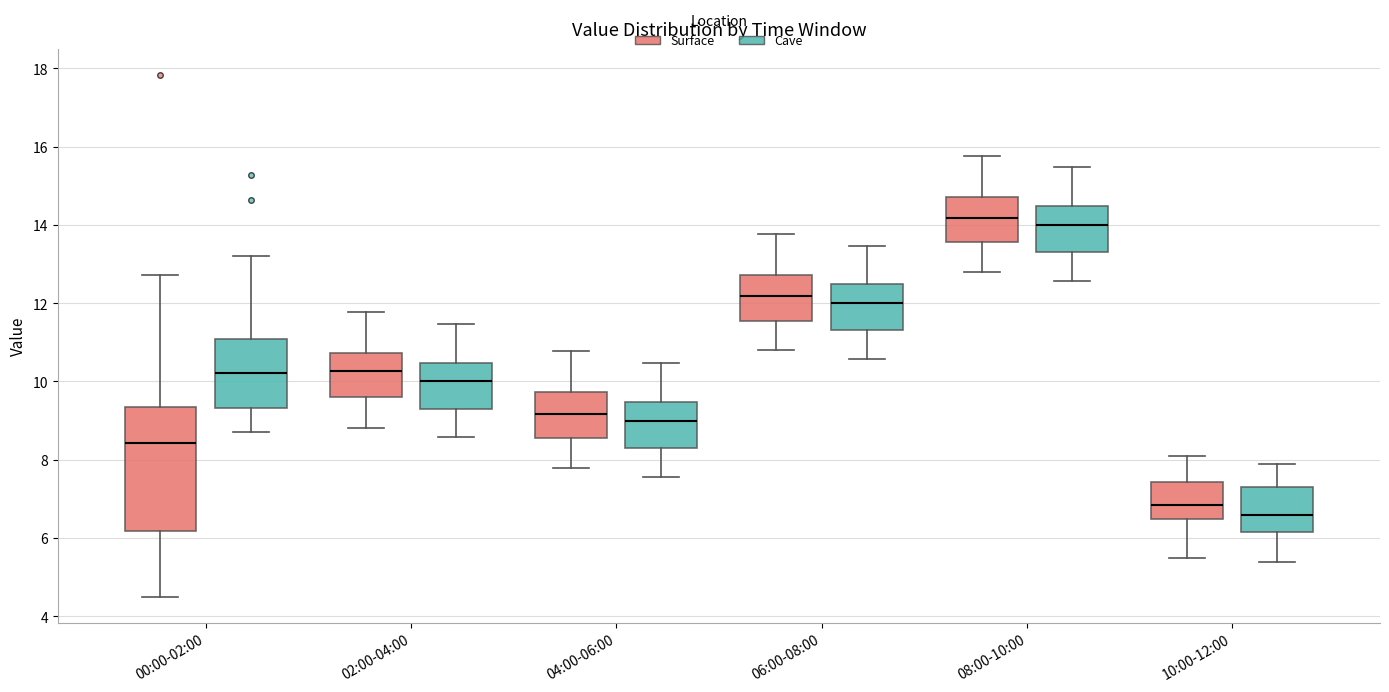

Which box is the tallest, from its lower edge to its upper edge?

00:00-02:00 (Surface)